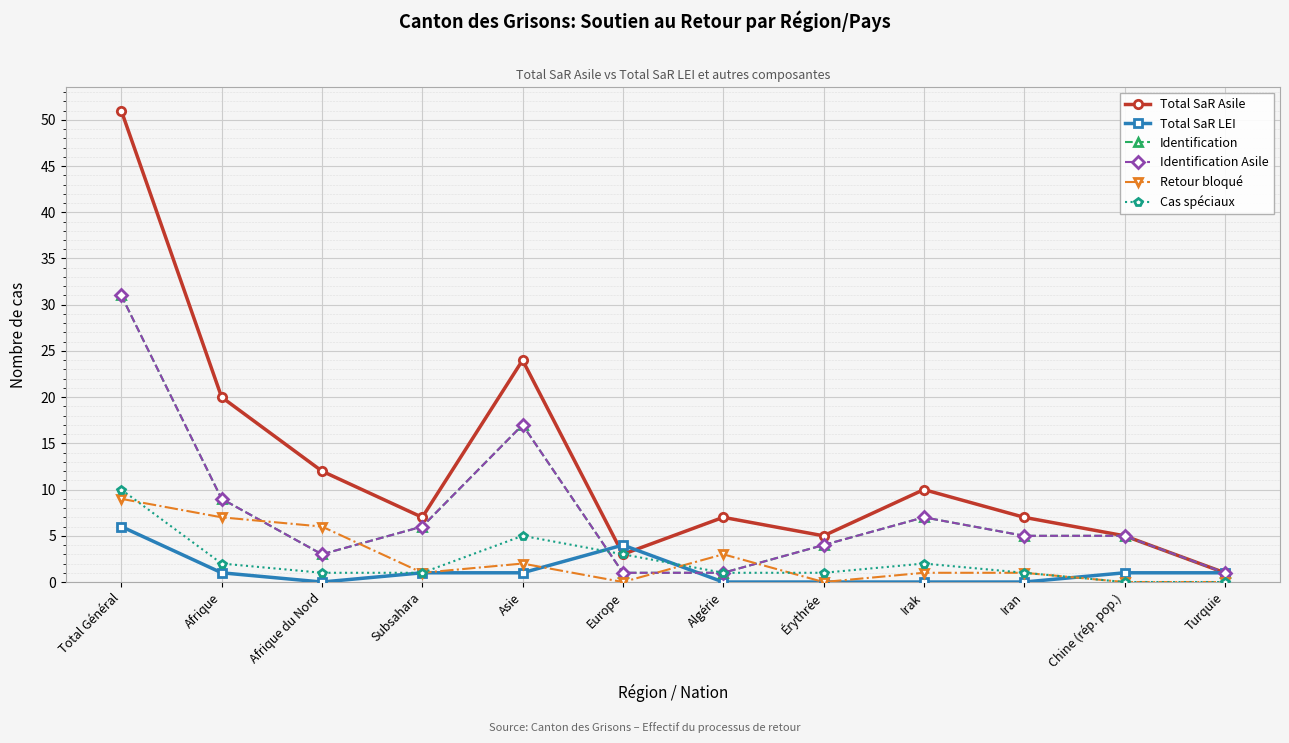

True or false: Identification Asile has a value of 7 at Total Général.

False